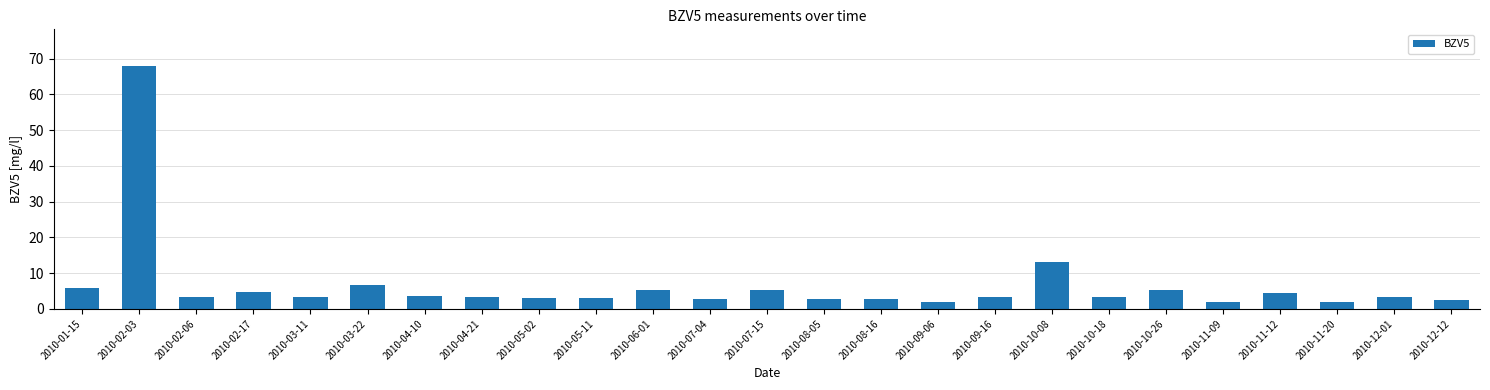

What is the change in value from 2010-02-03 to 2010-05-11?

-65.0